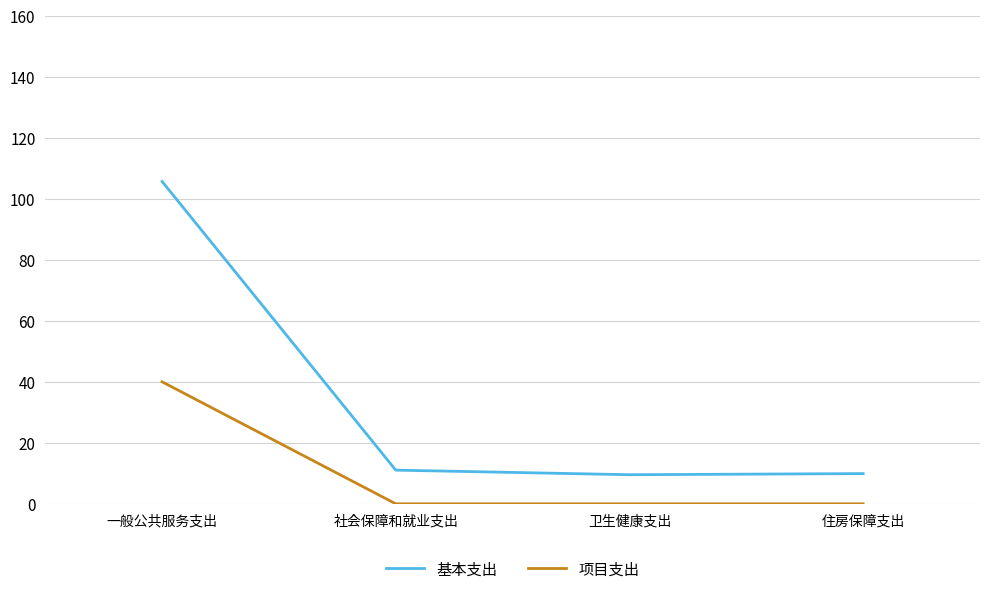

True or false: 基本支出 has a value of 9.5 at 卫生健康支出.

True